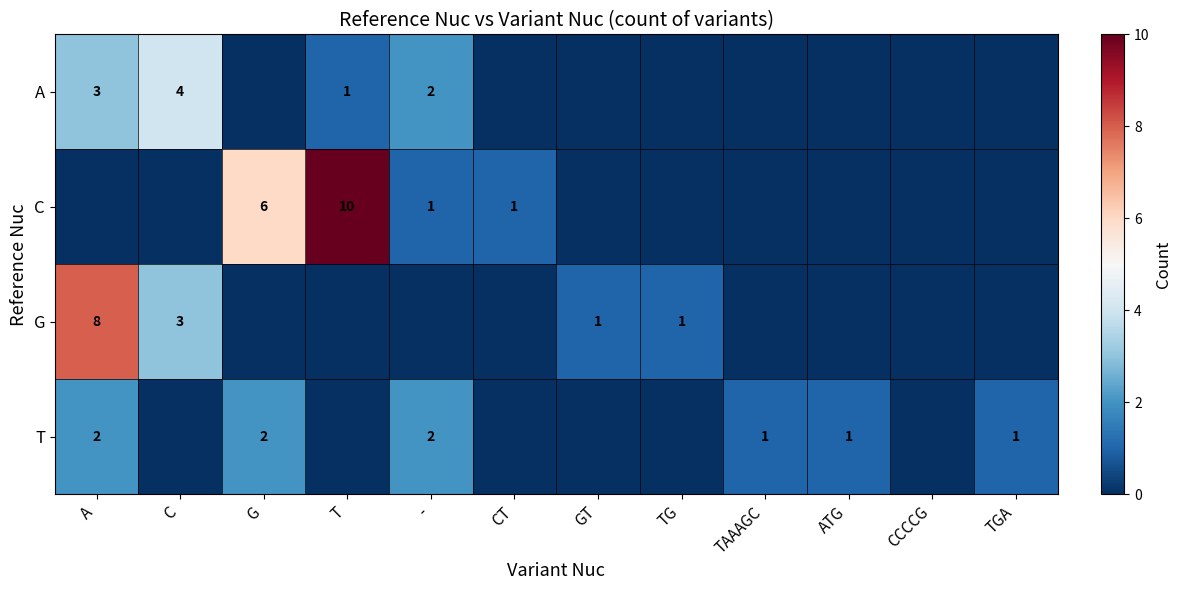

Is it true that C equals 6 at G?

True